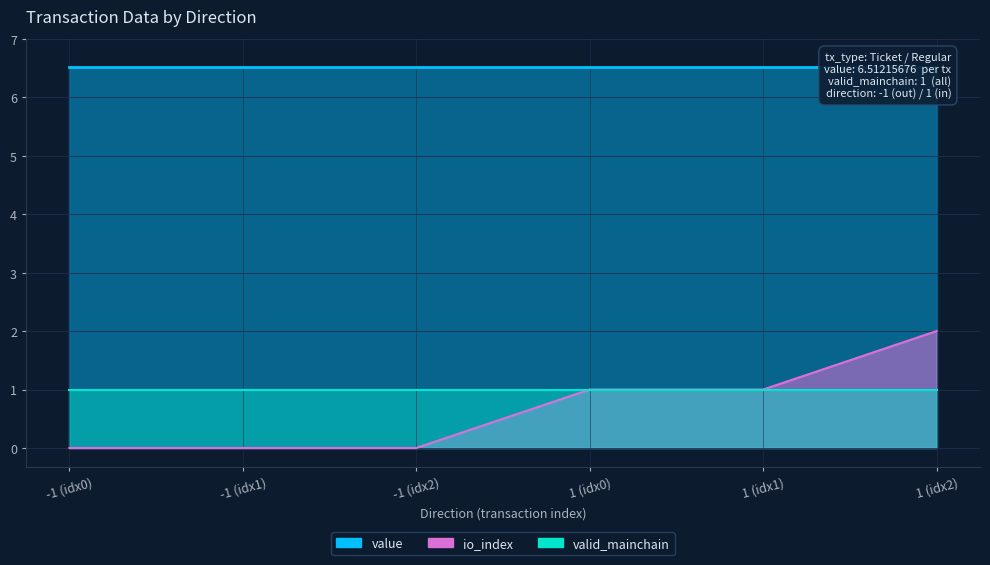

Is it true that io_index equals -0.6 at -1?

False